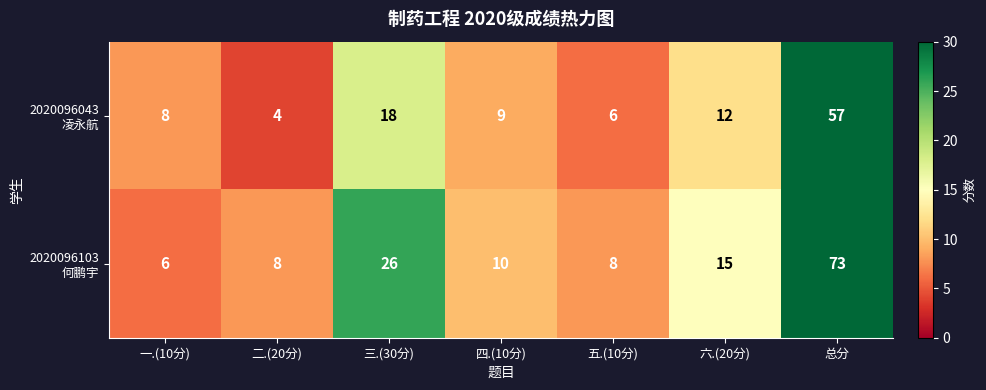

What is the spread (max minus min) of values at 二.(20分)?

4